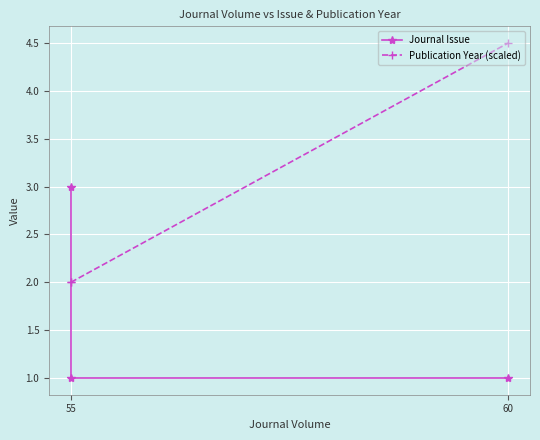

Where is Publication Year (scaled) nearest to the value 3?

55